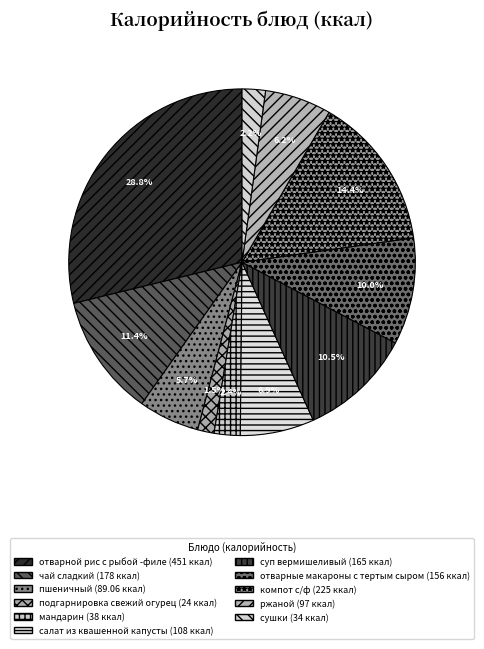

How many slices are in this pie chart?

11